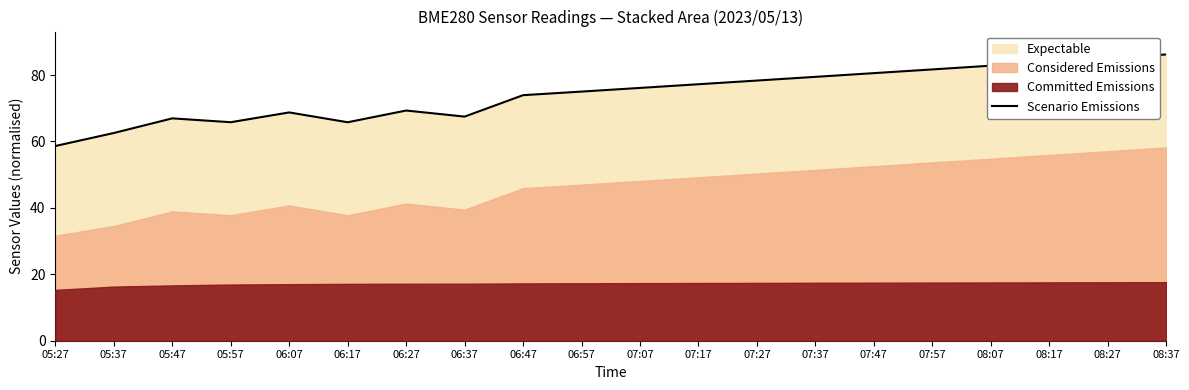

What is the value of the 9th point from the left?

73.9